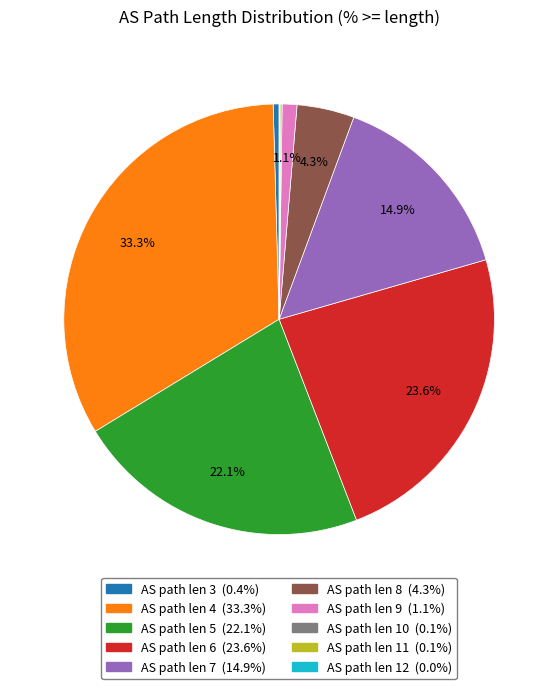

Does any single category account for the majority?

No